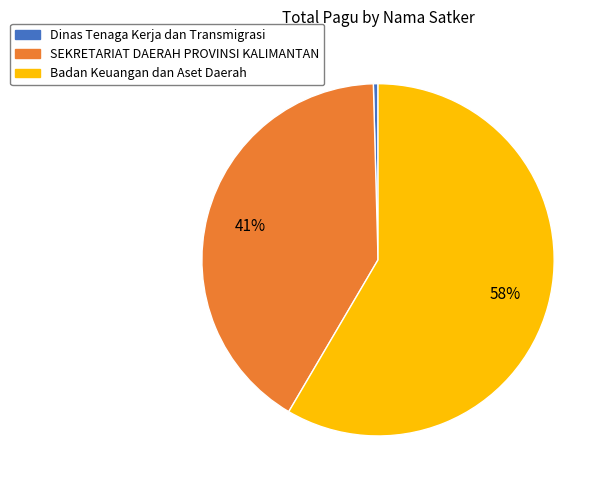

Which has a higher value, SEKRETARIAT DAERAH PROVINSI KALIMANTAN or Badan Keuangan dan Aset Daerah?

Badan Keuangan dan Aset Daerah